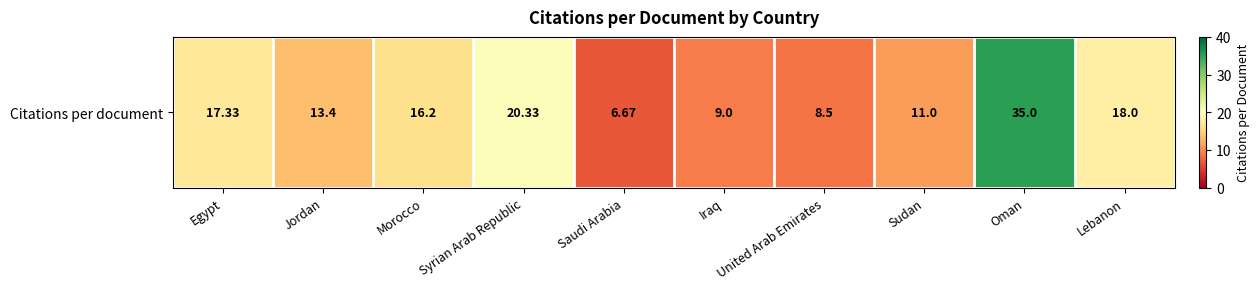

Is it true that the value at Saudi Arabia is 3.1?

False